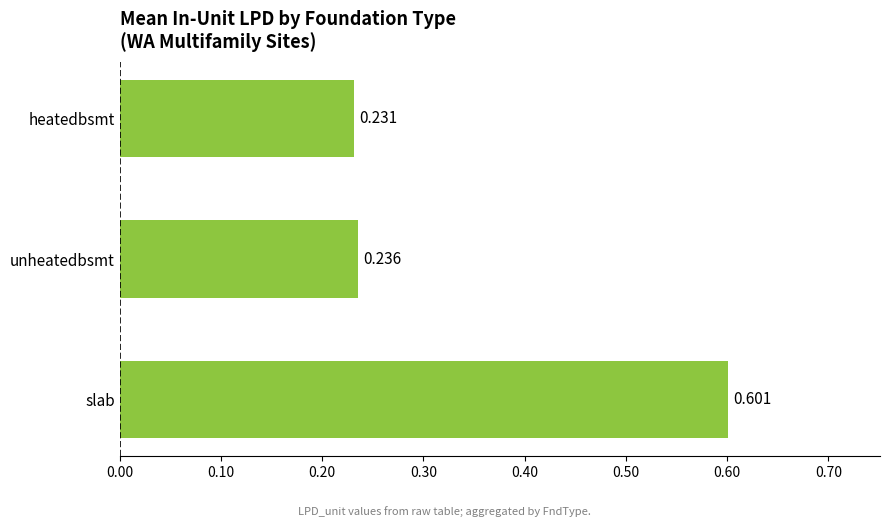

What is the sum of all values?

1.1